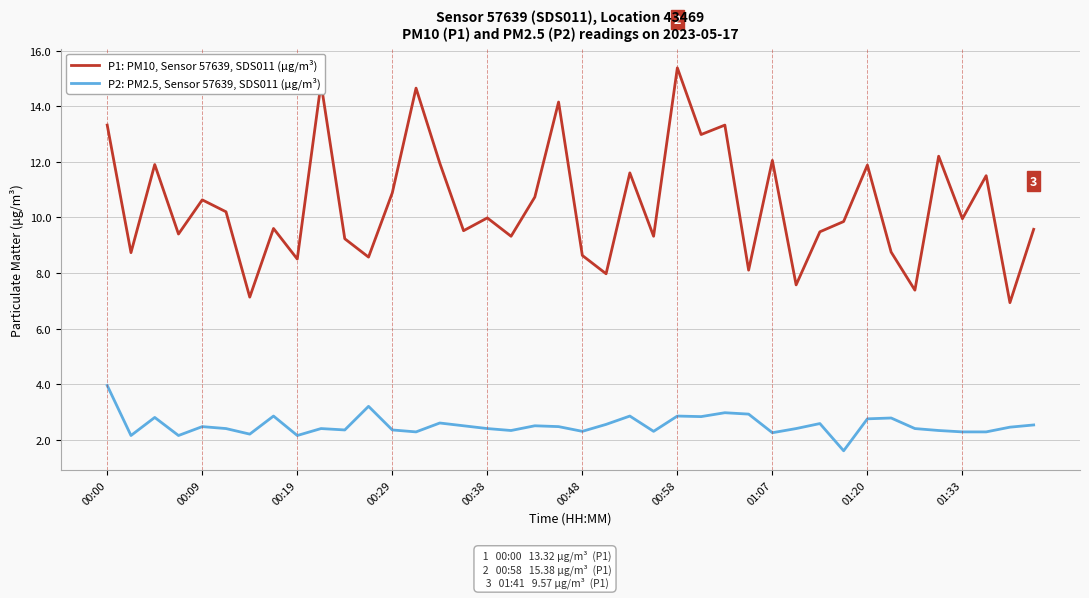

True or false: P2: PM2.5, Sensor 57639, SDS011 (µg/m³) and P1: PM10, Sensor 57639, SDS011 (µg/m³) intersect in this chart.

False